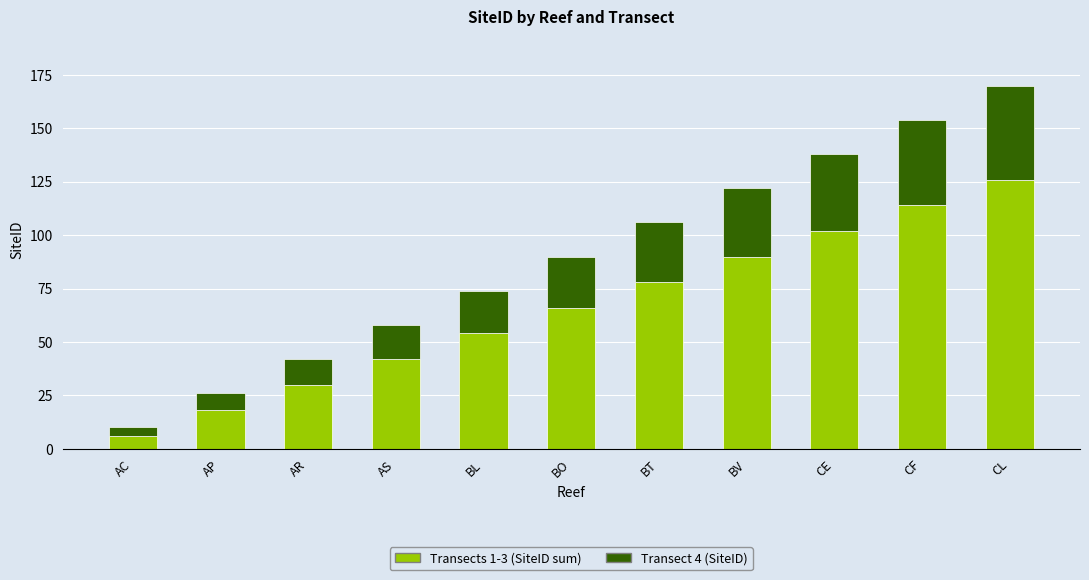

Rank the categories by Transects 1-3 (SiteID sum) value from lowest to highest.

AC, AP, AR, AS, BL, BO, BT, BV, CE, CF, CL